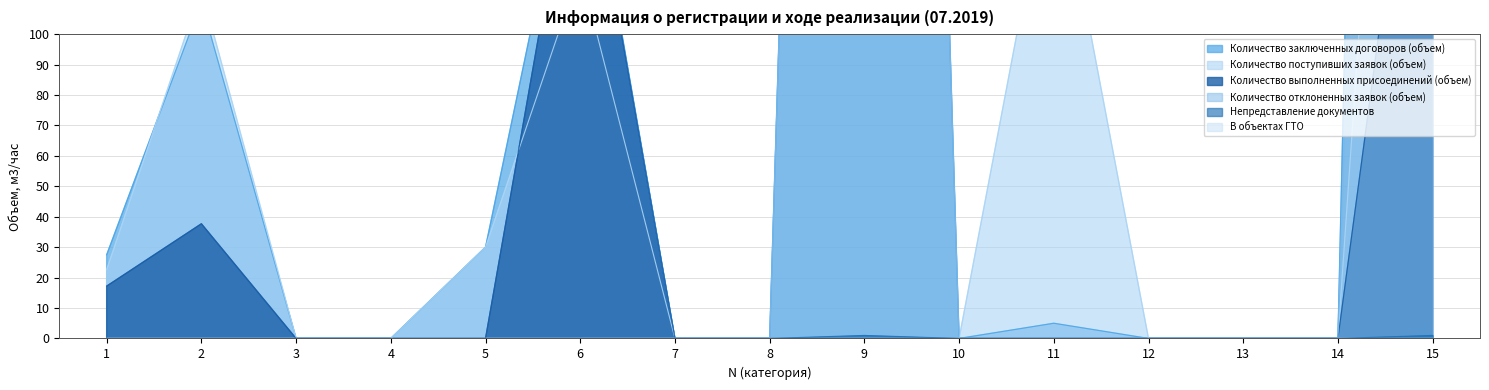

Between 8 and 14, which is larger?

8